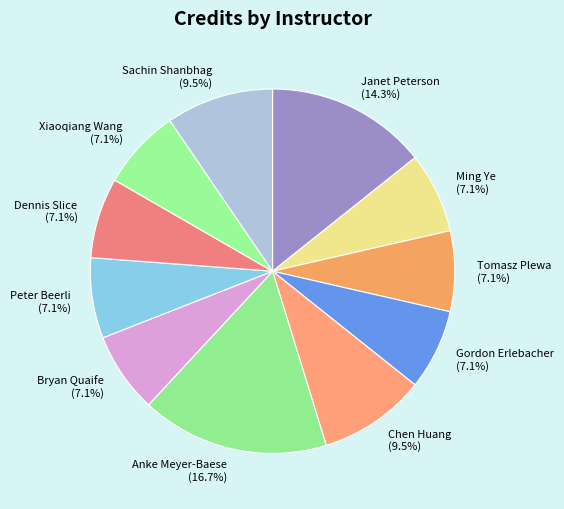

Does Bryan Quaife account for over 50% of the chart?

No